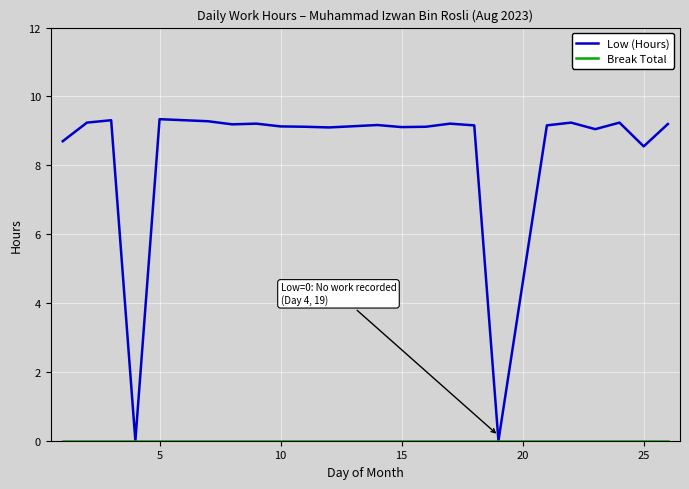

Which series has the largest total across all categories?

Low (Hours)